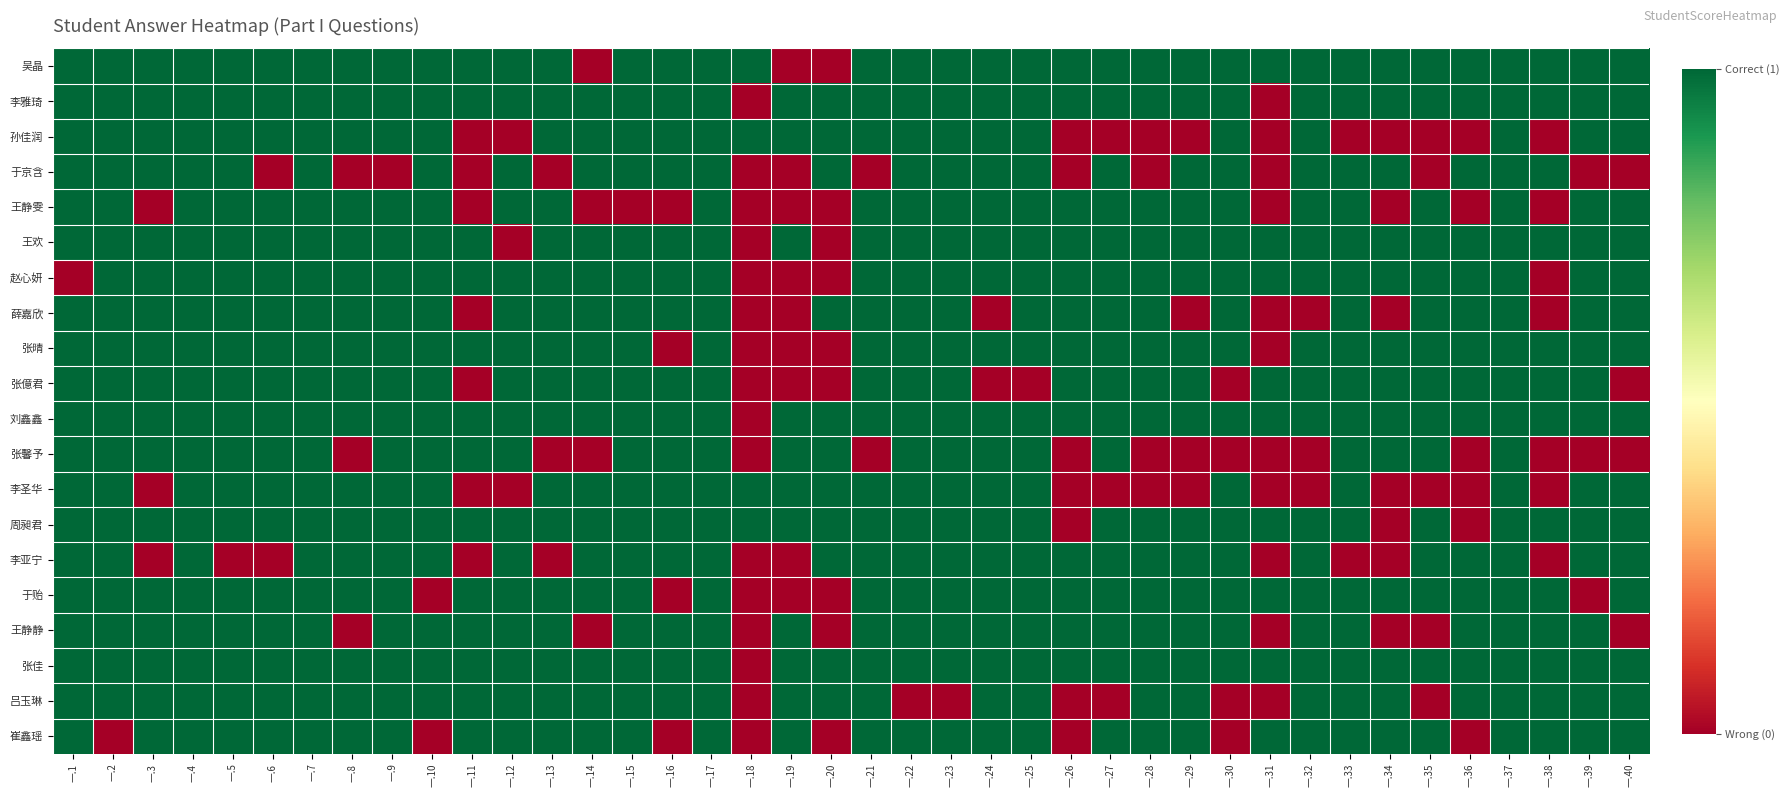

What is the total value across all series at 一.32?

17